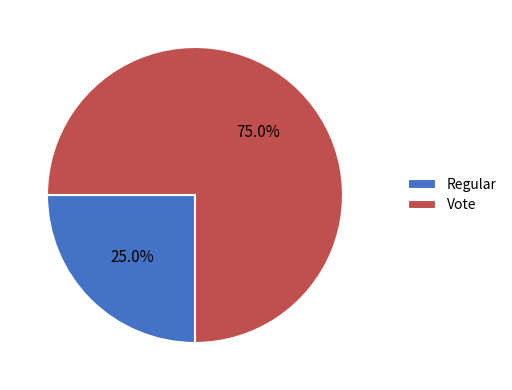

Approximately how many times larger is the value at Regular compared to Vote?

0.3